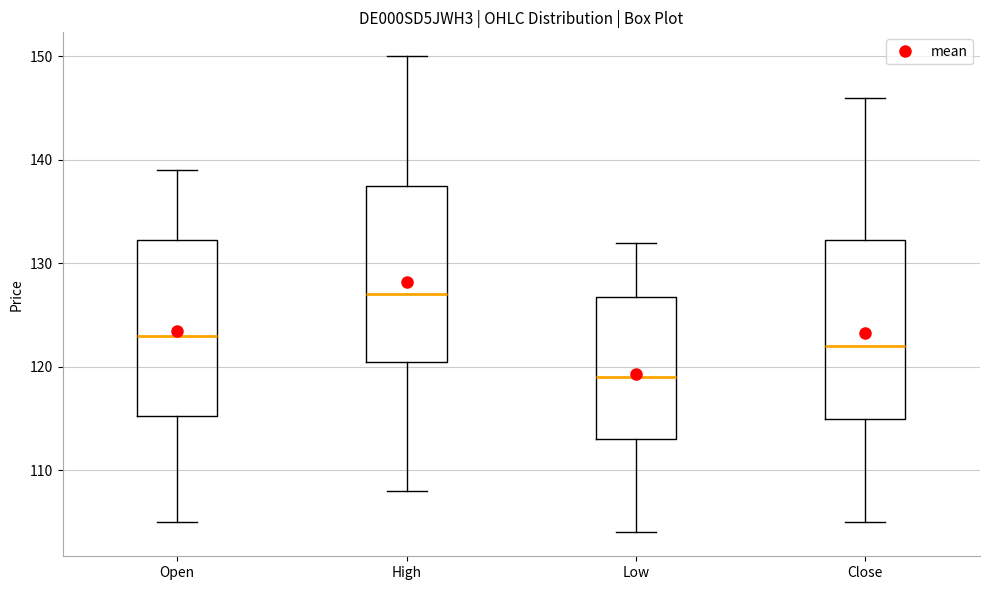

Reading left to right, transcribe this box plot: for each box, give where its median line is, the range the box spans, and where its two whiskers end, as read against the y-axis. The values are not printed on the chart, so give them approximately, as read against the axis.

Open: median 123, box 115 to 132, whiskers 105 to 139
High: median 127, box 121 to 138, whiskers 108 to 150
Low: median 119, box 113 to 127, whiskers 104 to 132
Close: median 122, box 115 to 132, whiskers 105 to 146